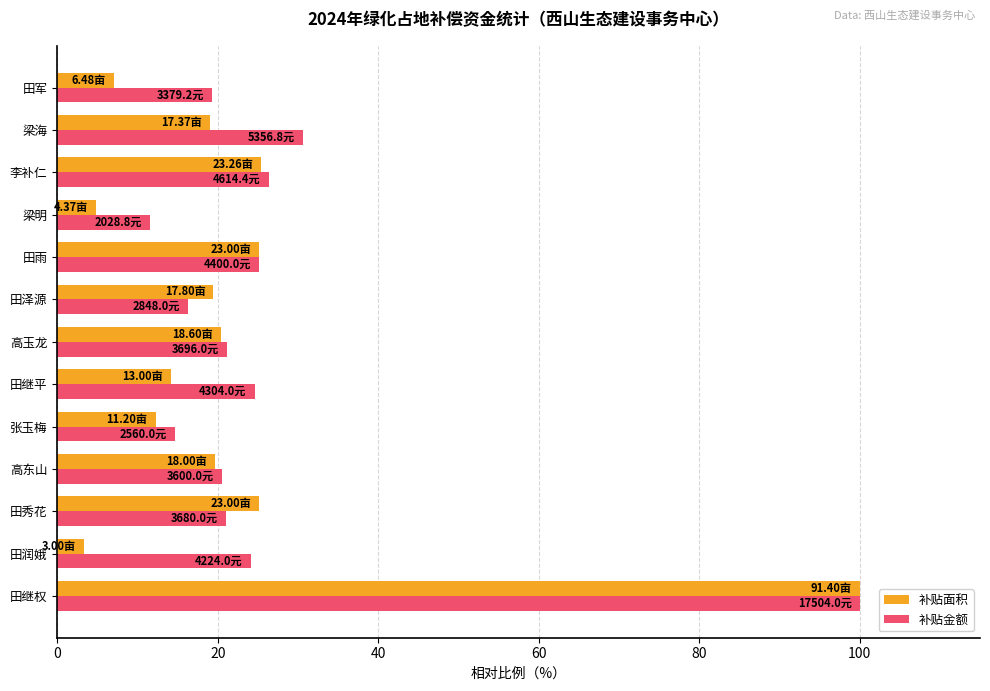

At which category does the chart reach its peak across all series?

田继权